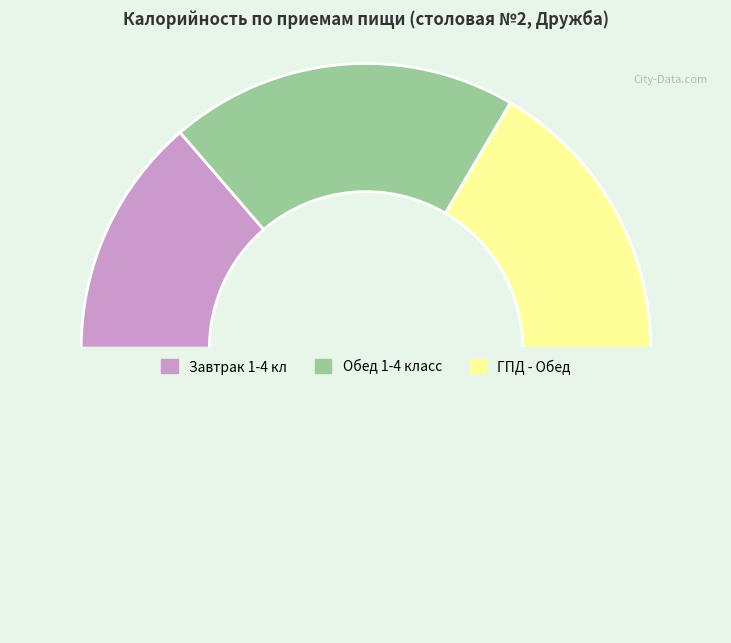

Count the number of slices in the pie.

4